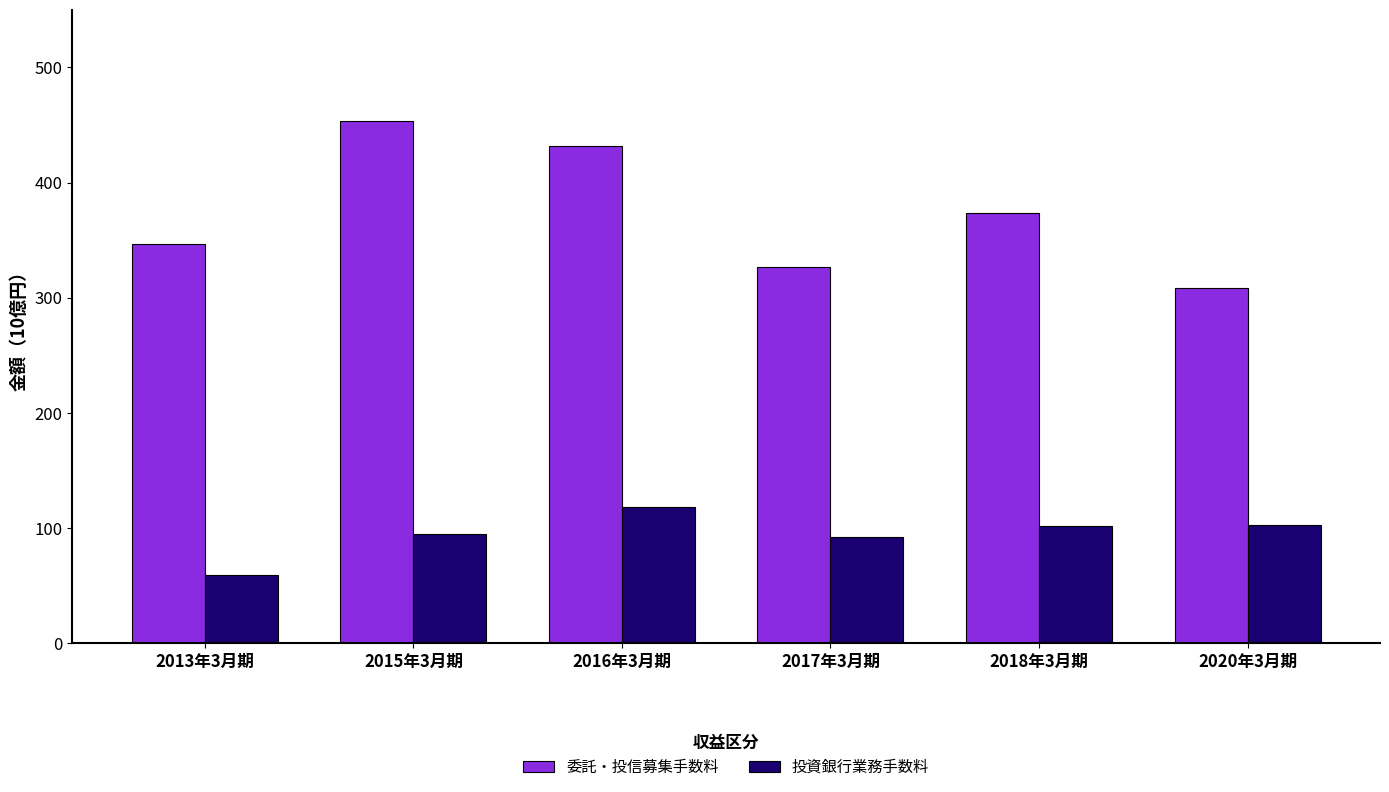

Is the value of 委託・投信募集手数料 at 2017年3月期 greater than the value of 投資銀行業務手数料 at 2013年3月期?

Yes